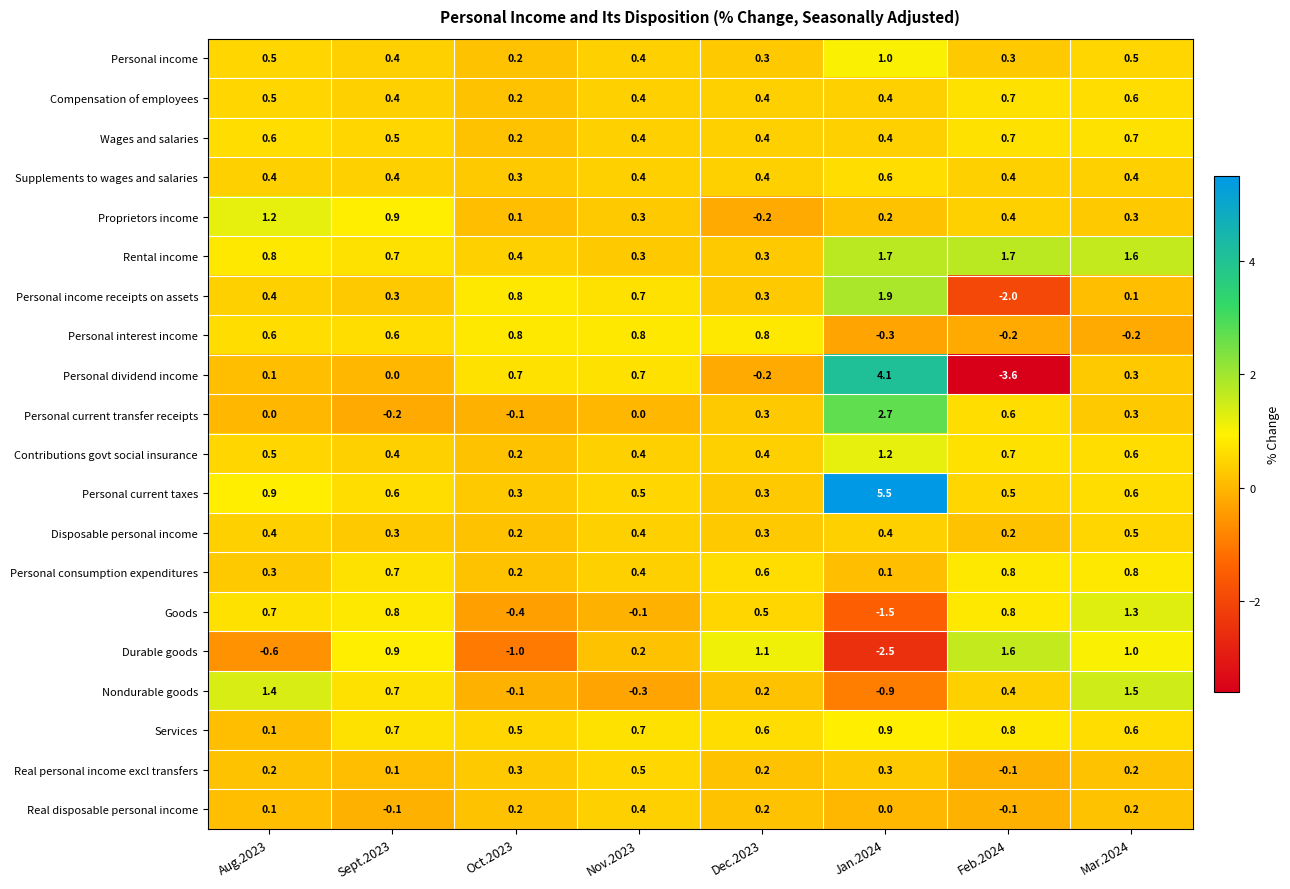

Where does the Proprietors income series first go above 0?

Aug.2023